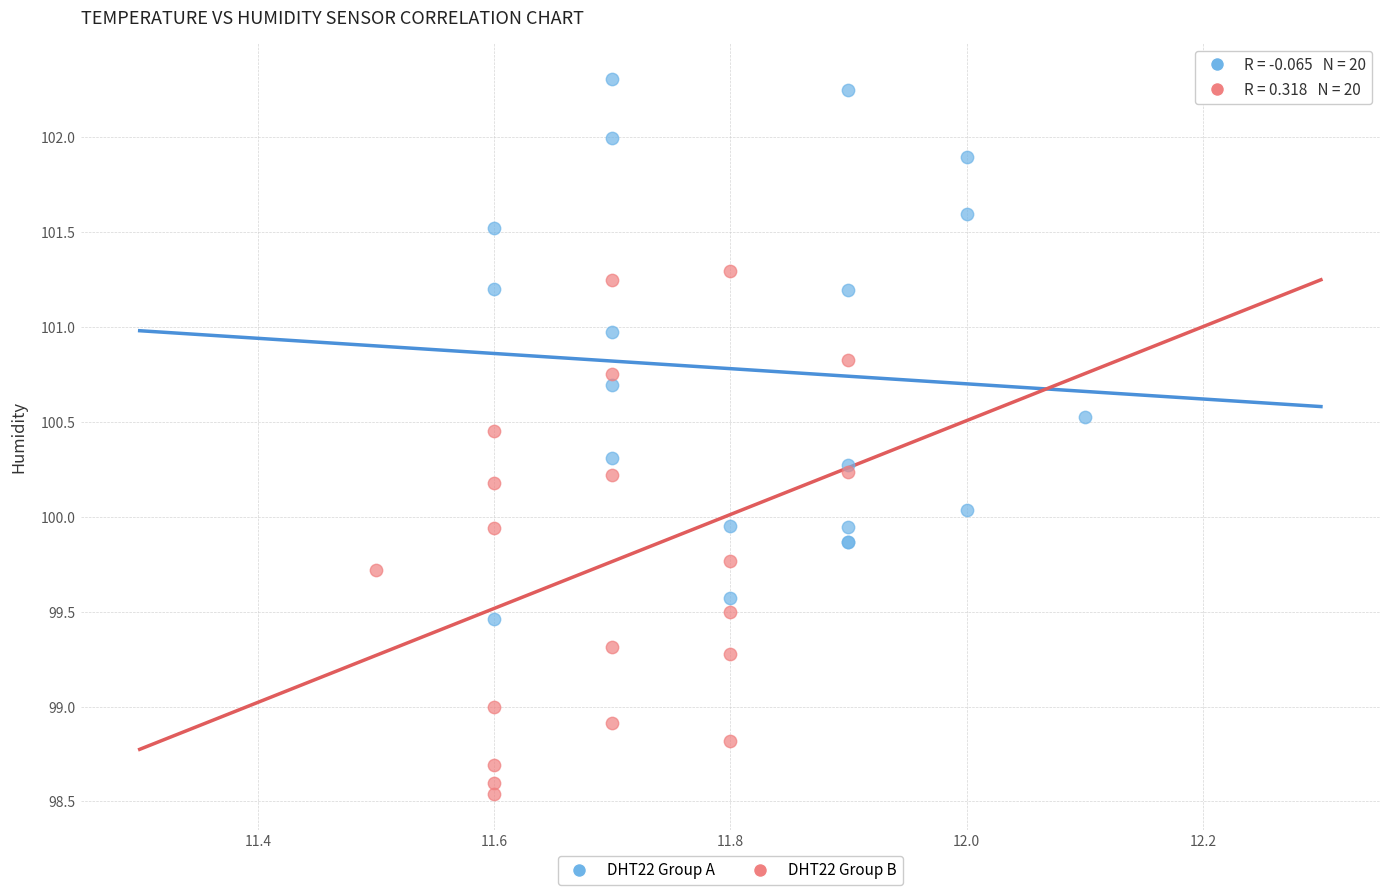

Which series reaches the maximum Y coordinate?

DHT22 Group A